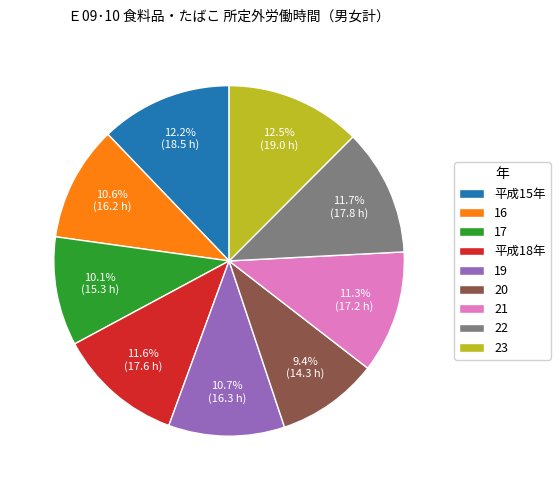

Is there any slice that represents more than half of the pie?

No